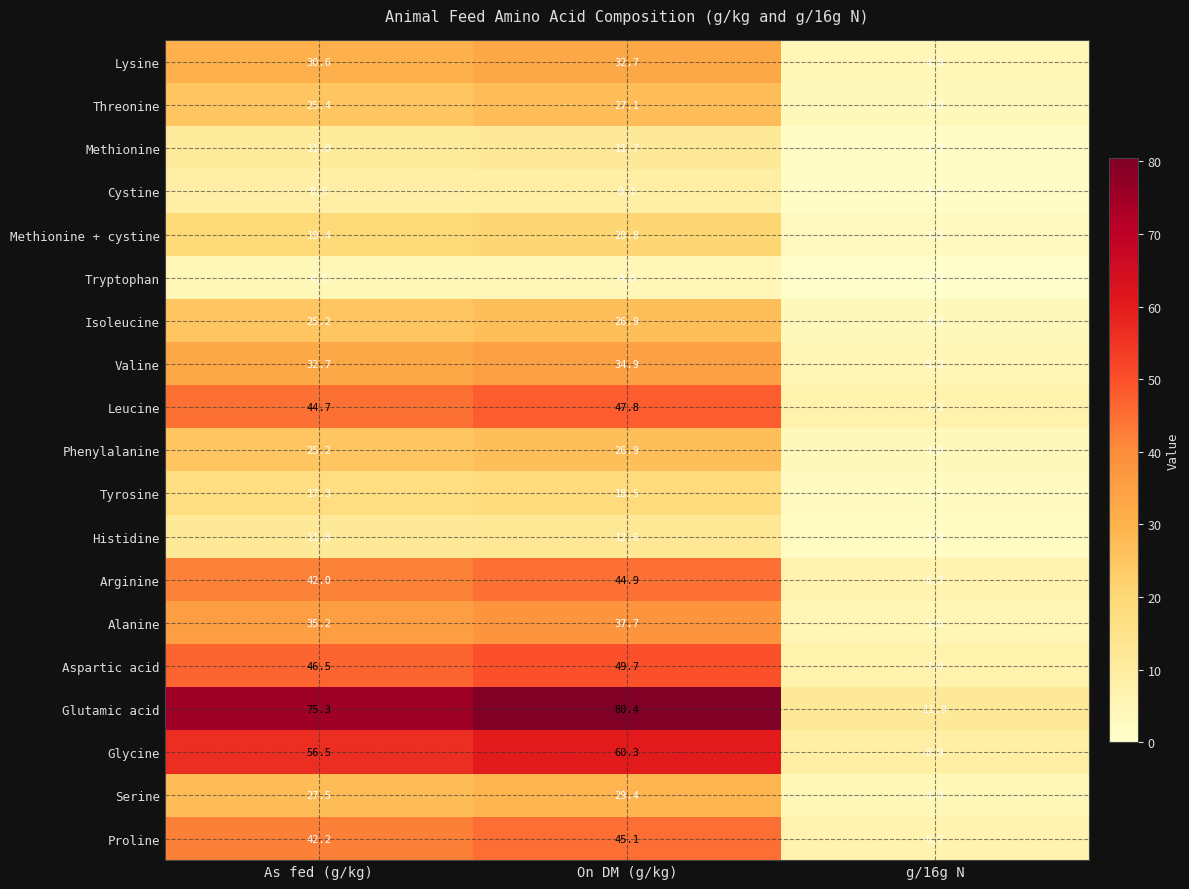

Is the value of Glutamic acid at As fed (g/kg) greater than the value of Glycine at As fed (g/kg)?

Yes